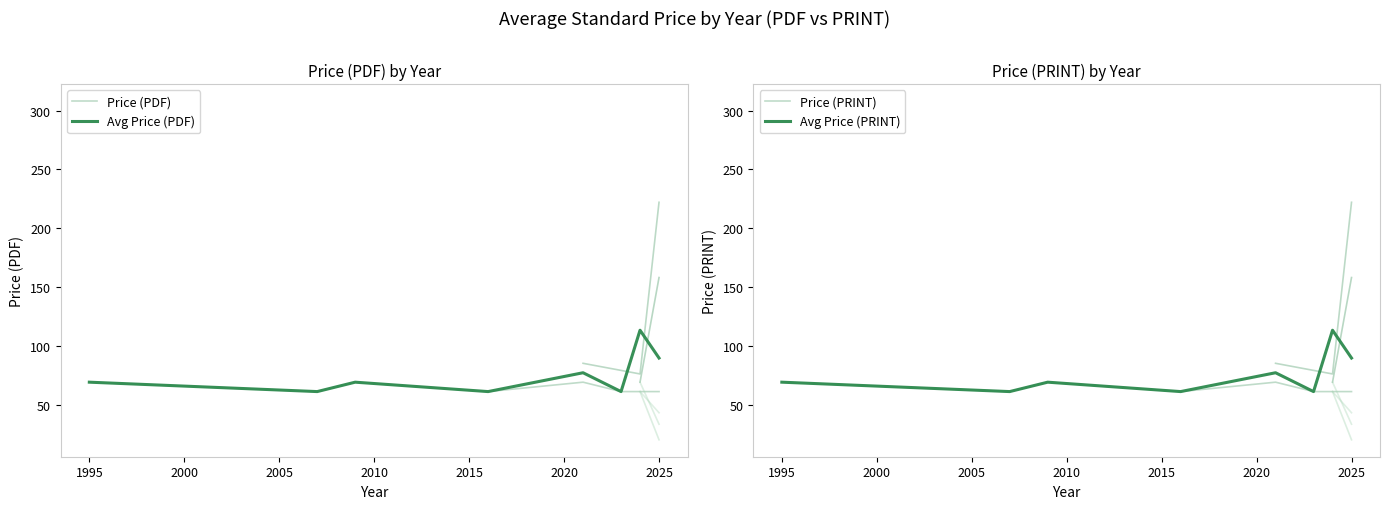

Reading right to left, extract all data points from this chart.

Price (PDF): 61.0	61.0	61.0	69.0	61.0	69.0	61.0	69.0
Avg Price (PDF): 89.5	113.2	61.0	77.0	61.0	69.0	61.0	69.0
Price (PRINT): 61.0	61.0	61.0	69.0	61.0	69.0	61.0	69.0
Avg Price (PRINT): 89.5	113.2	61.0	77.0	61.0	69.0	61.0	69.0